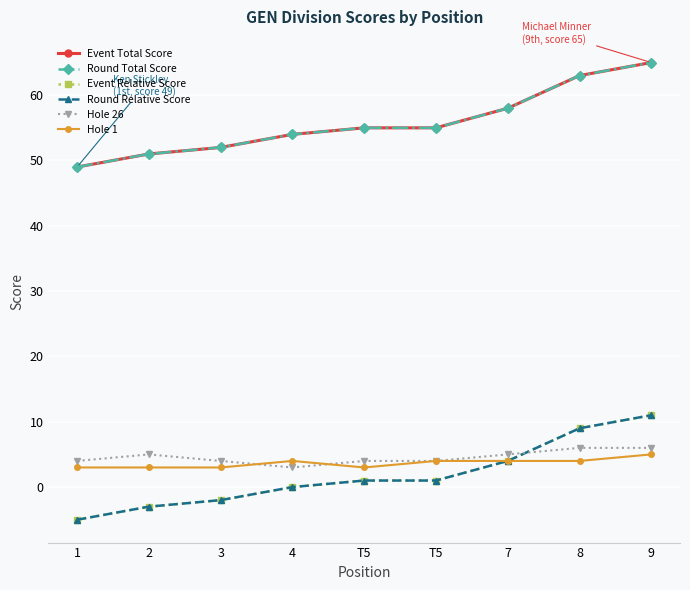

Which has a higher value, 8 or 3?

8